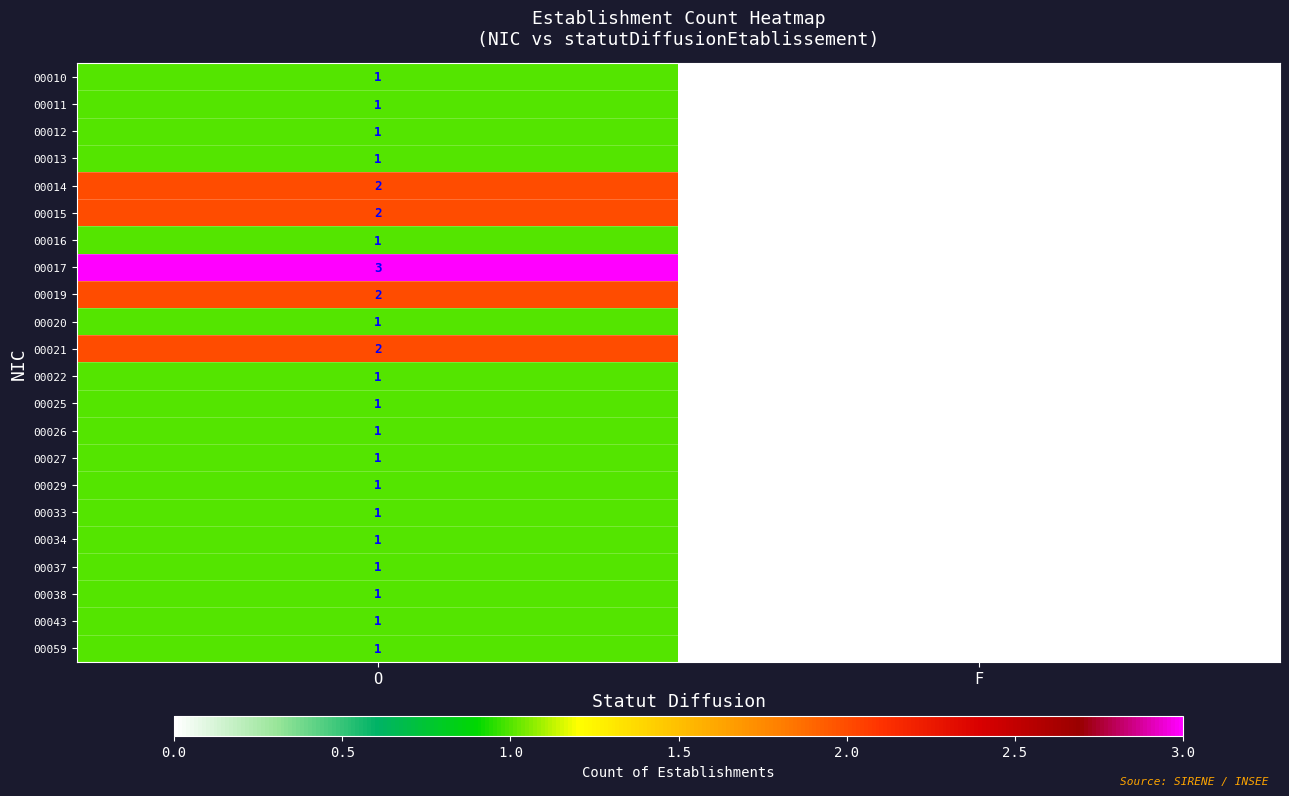

How many distinct data groups are displayed?

22